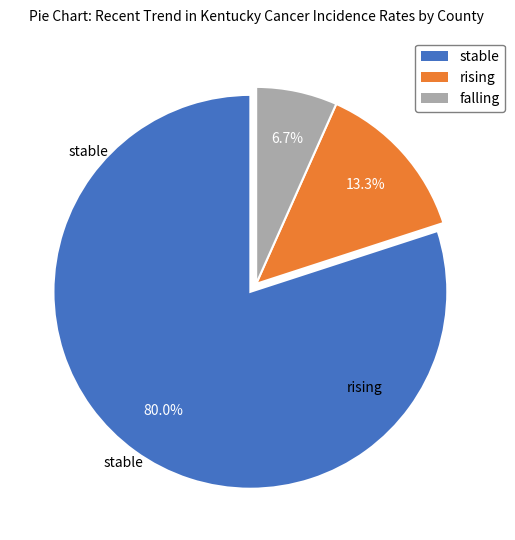

How many segments does this pie chart have?

3